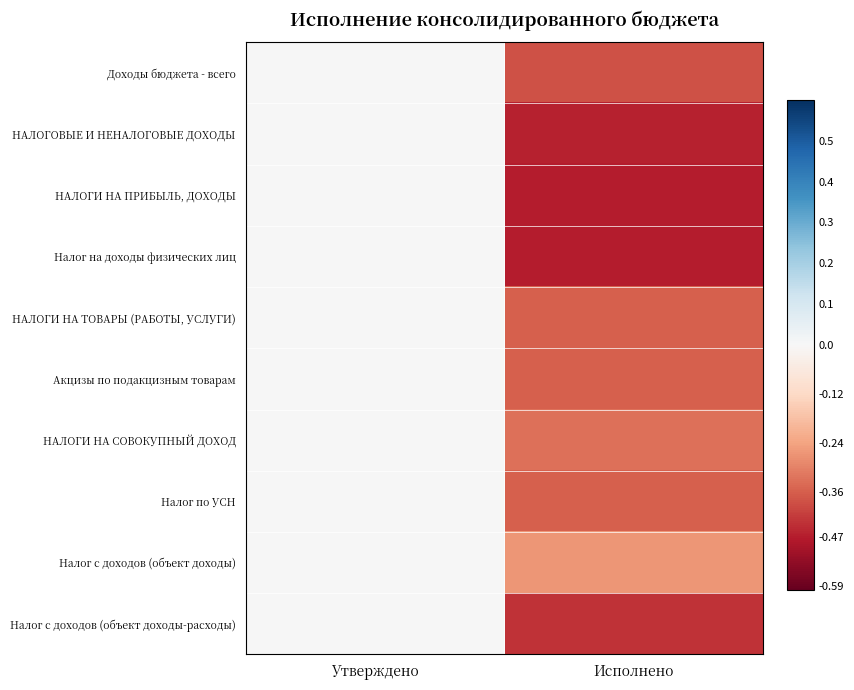

Reading left to right, transcribe all the data shown in this chart.

Доходы бюджета - всего: Утверждено=0.0	Исполнено=-0.4
НАЛОГОВЫЕ И НЕНАЛОГОВЫЕ ДОХОДЫ: Утверждено=0.0	Исполнено=-0.5
НАЛОГИ НА ПРИБЫЛЬ, ДОХОДЫ: Утверждено=0.0	Исполнено=-0.5
Налог на доходы физических лиц: Утверждено=0.0	Исполнено=-0.5
НАЛОГИ НА ТОВАРЫ (РАБОТЫ, УСЛУГИ): Утверждено=0.0	Исполнено=-0.4
Акцизы по подакцизным товарам: Утверждено=0.0	Исполнено=-0.4
НАЛОГИ НА СОВОКУПНЫЙ ДОХОД: Утверждено=0.0	Исполнено=-0.3
Налог по УСН: Утверждено=0.0	Исполнено=-0.4
Налог с доходов (объект доходы): Утверждено=0.0	Исполнено=-0.3
Налог с доходов (объект доходы-расходы): Утверждено=0.0	Исполнено=-0.4